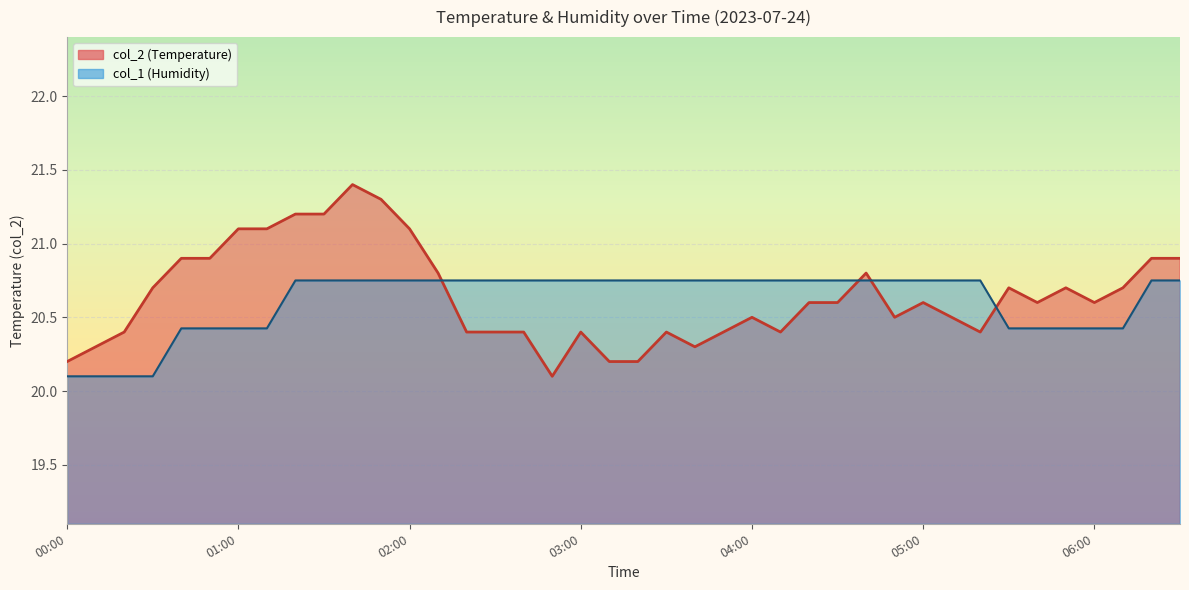

Which series changed the most between 02:20 and 05:20?

col_2